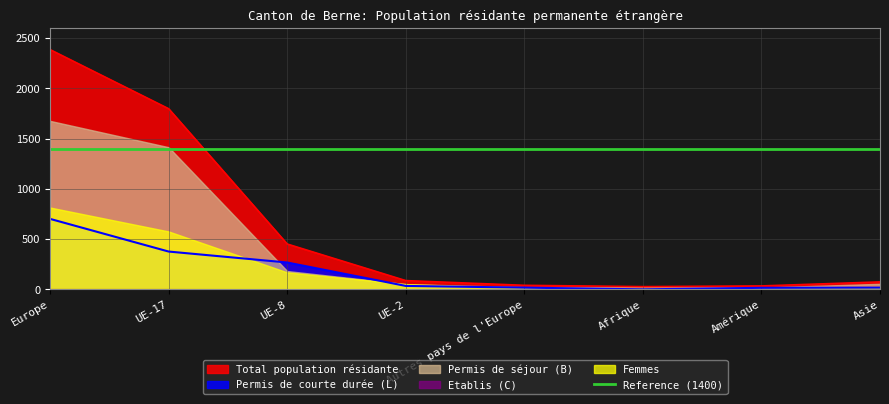

Where does the Etablis (C) series first go above 1?

Europe